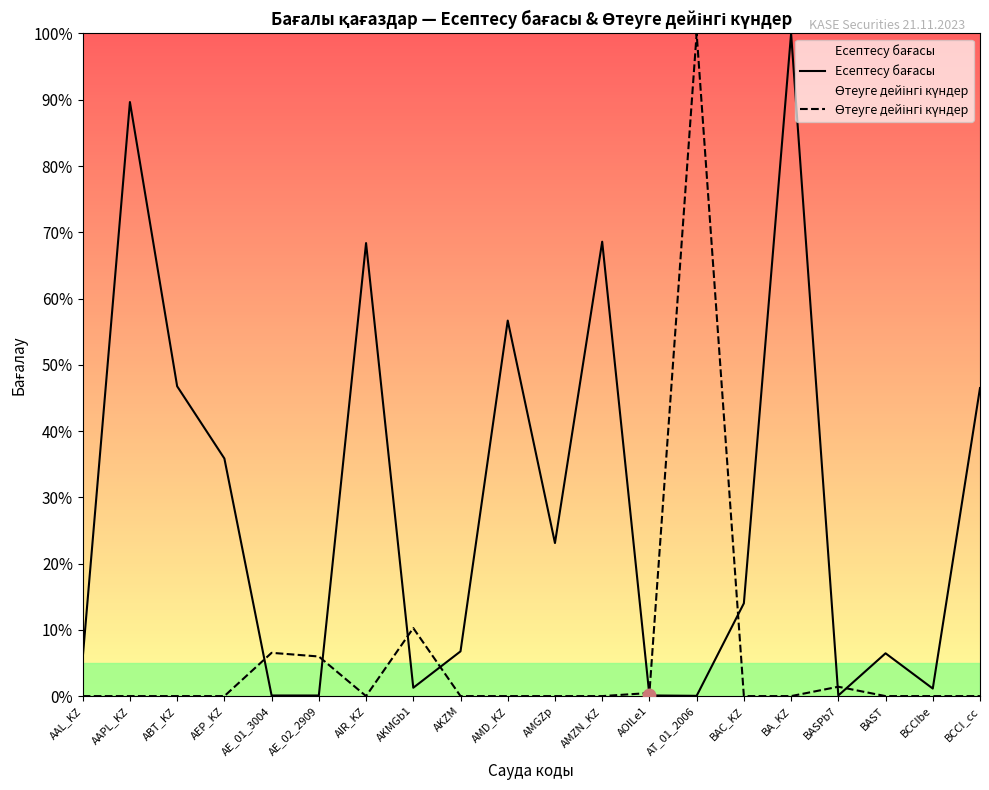

What are all the series names shown in the legend?

Есептесу бағасы, Өтеуге дейінгі күндер